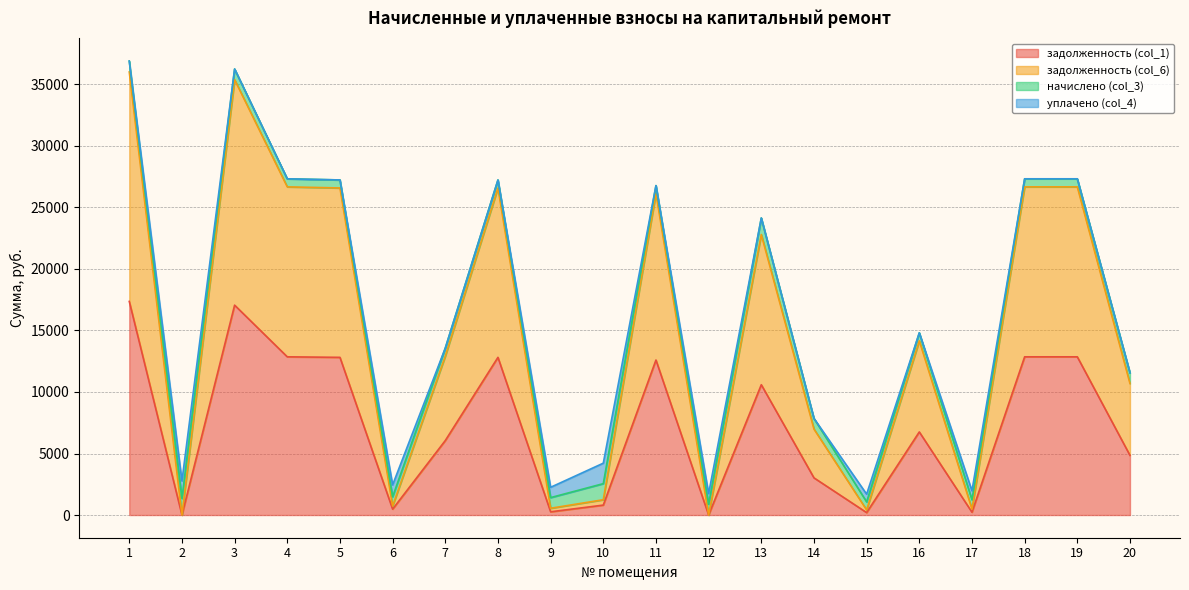

The задолженность (col_6) series shows 480.2 at 17. True or false?

True